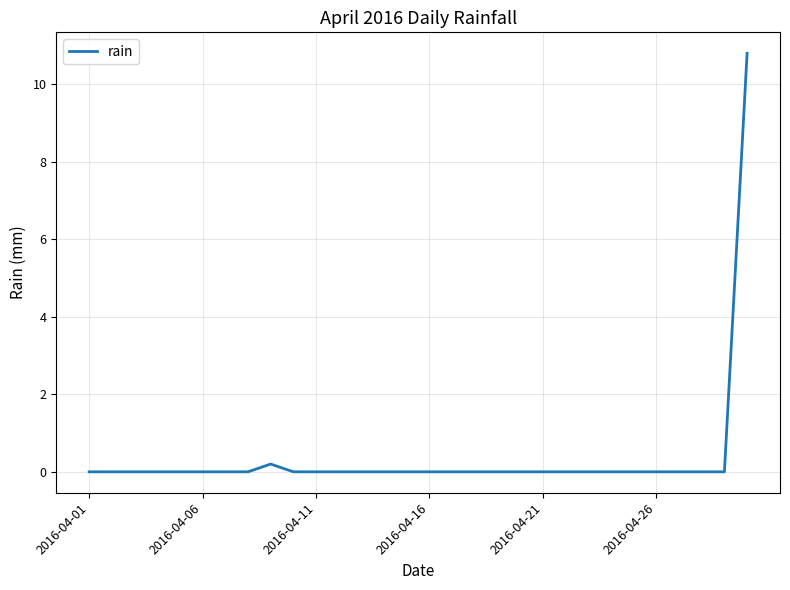

What is the maximum value shown in the chart?

10.8